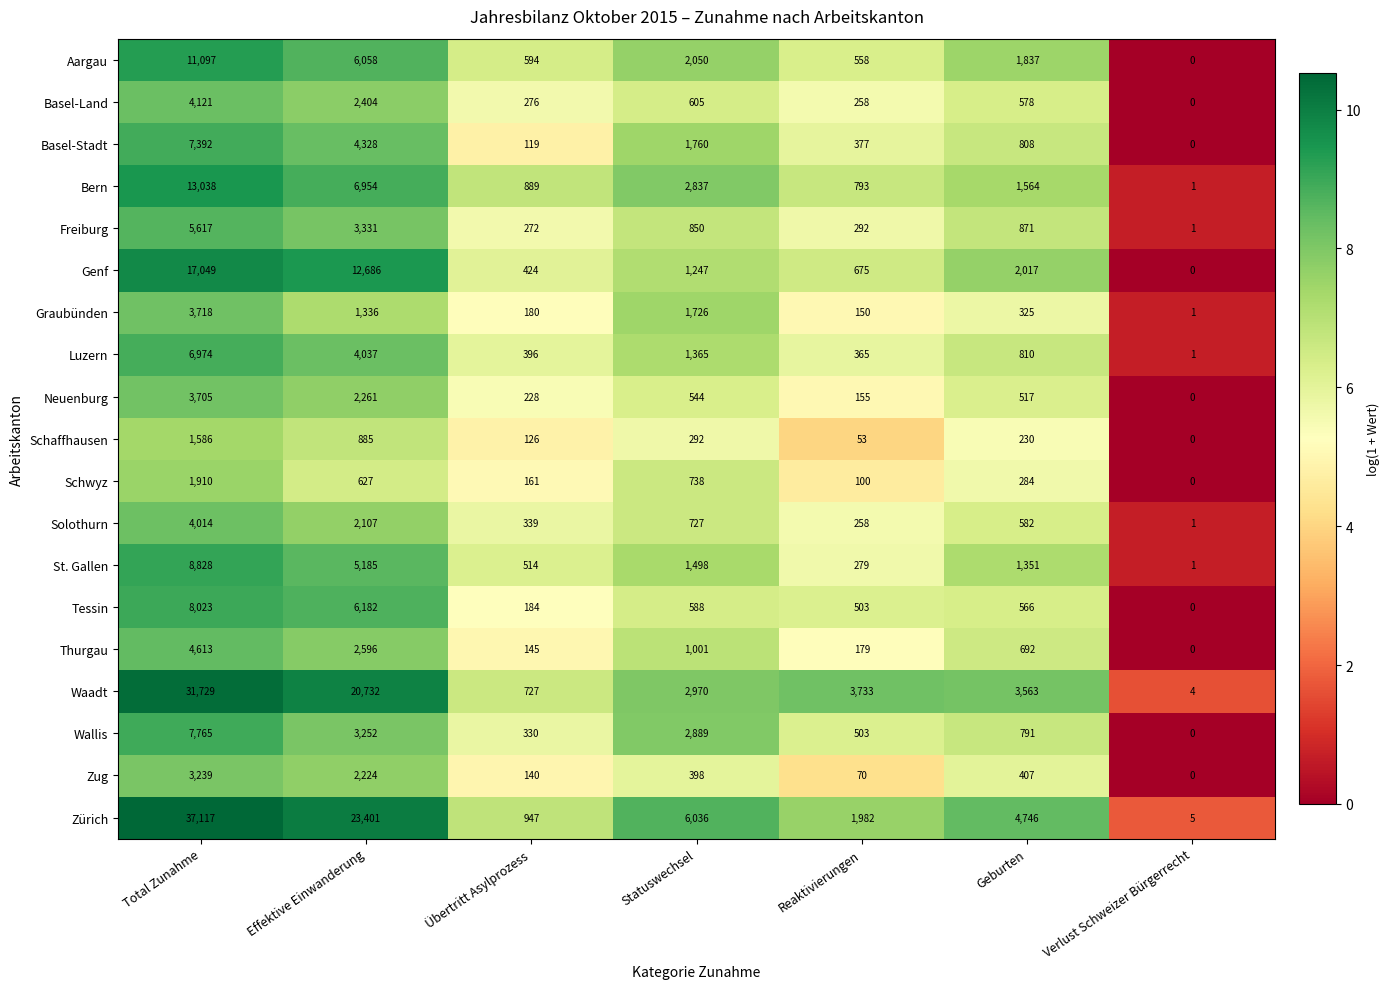

How many series are shown in this chart?

19